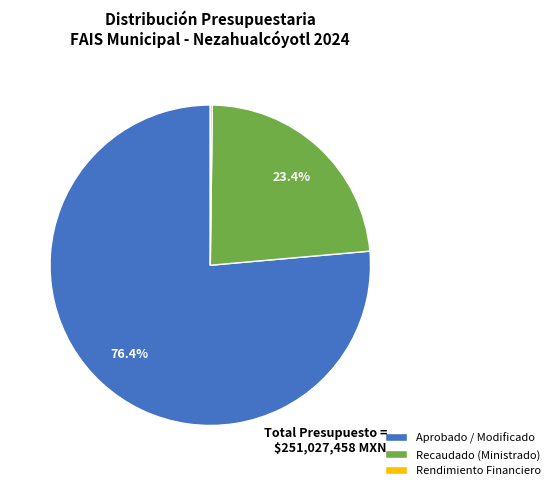

What is the largest slice in the pie chart?

Aprobado / Modificado